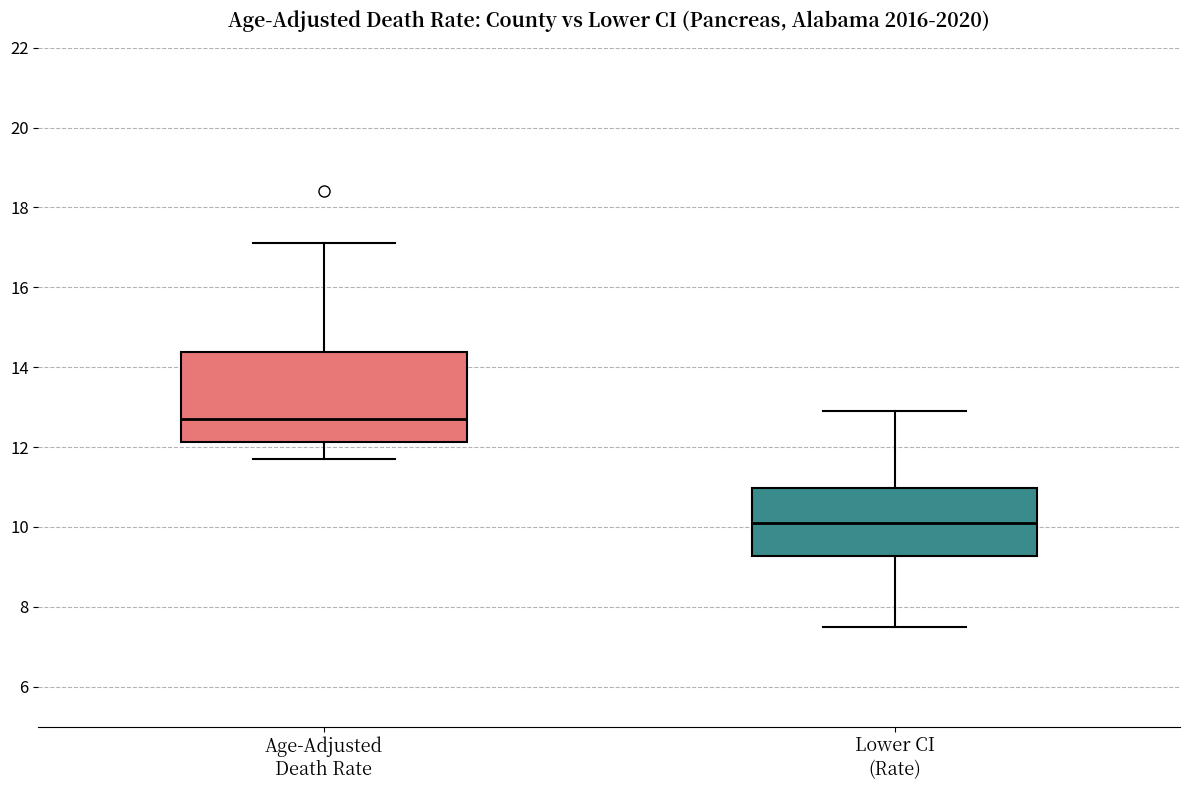

Where is the upper edge of the box for Age-Adjusted Death Rate on the y-axis? The values are not printed on the chart, so give them approximately, as read against the axis.

14.4